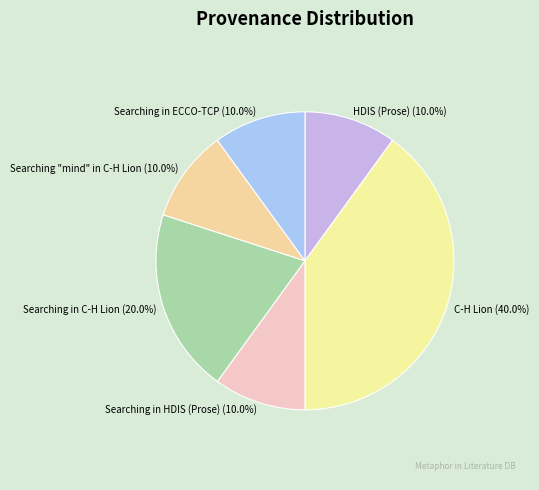

Is there any slice that represents more than half of the pie?

No